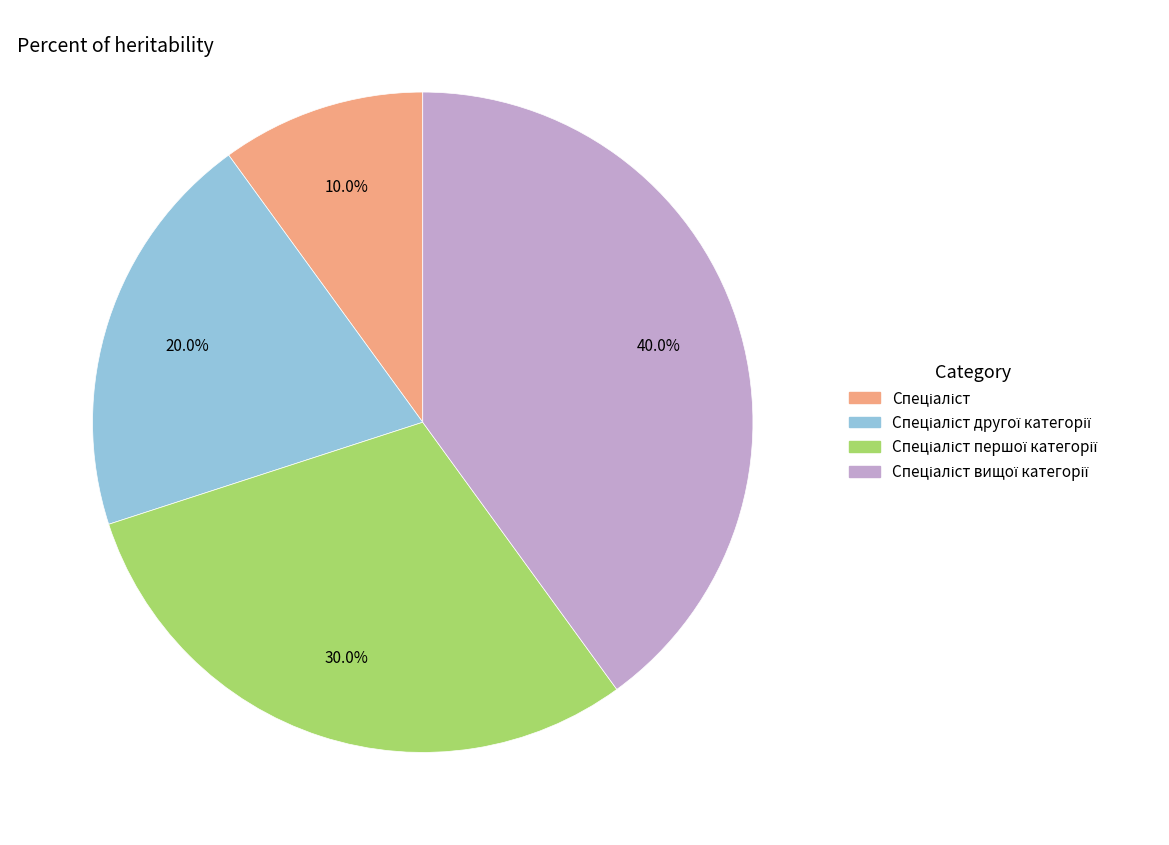

Does any single category account for the majority?

No